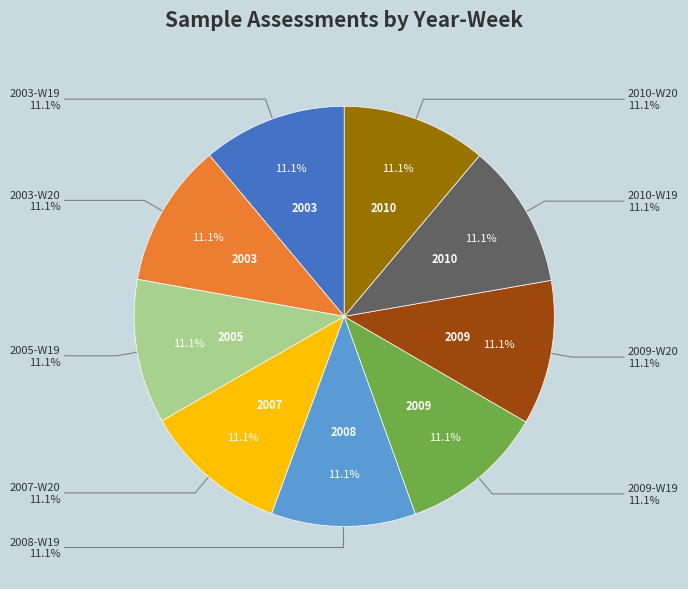

Which has a higher value, 2003-W19 or 2005-W19?

2005-W19